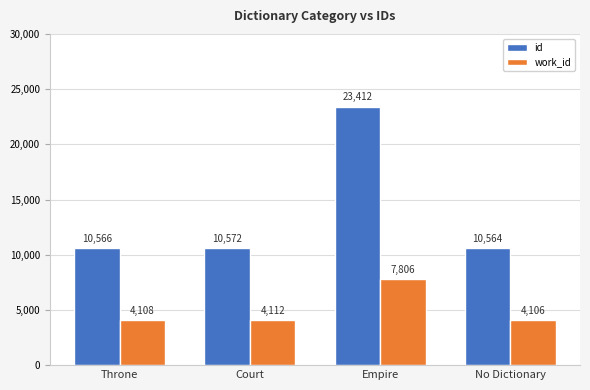

Reading right to left, extract all data points from this chart.

id: 10564	23412	10572	10566
work_id: 4106	7806	4112	4108